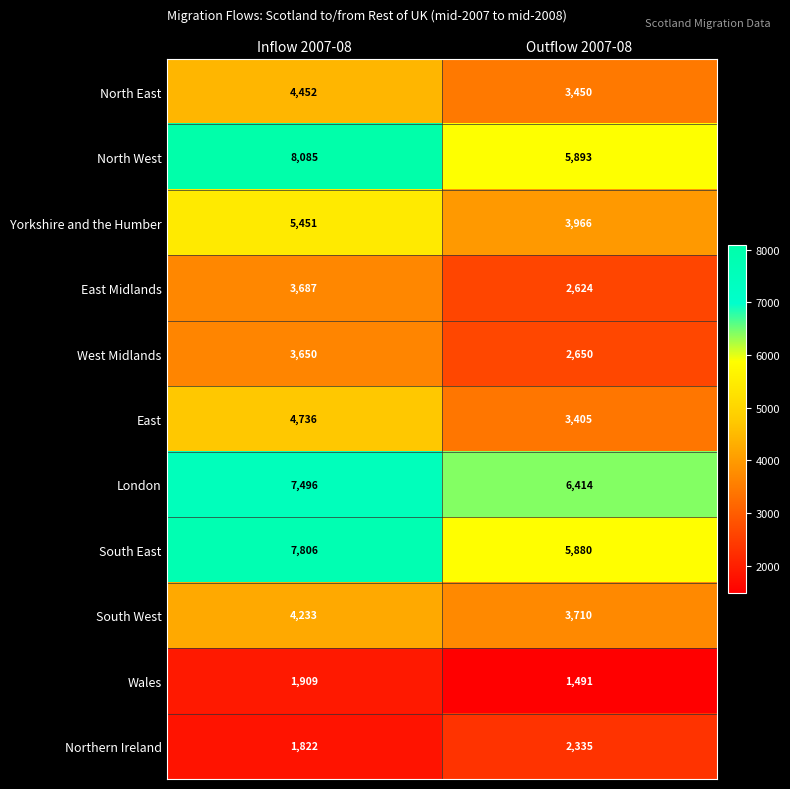

At how many categories does at least one series exceed 2354?

2